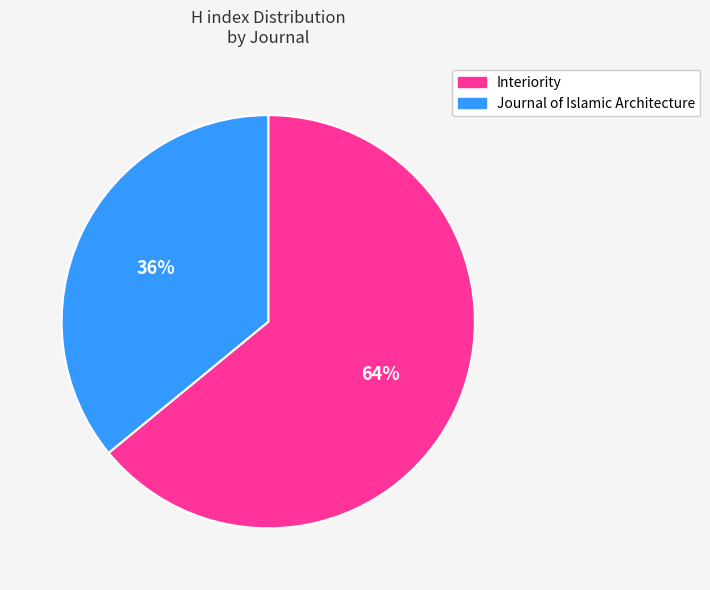

Combined, do Journal of Islamic Architecture and Interiority account for over 50%?

Yes